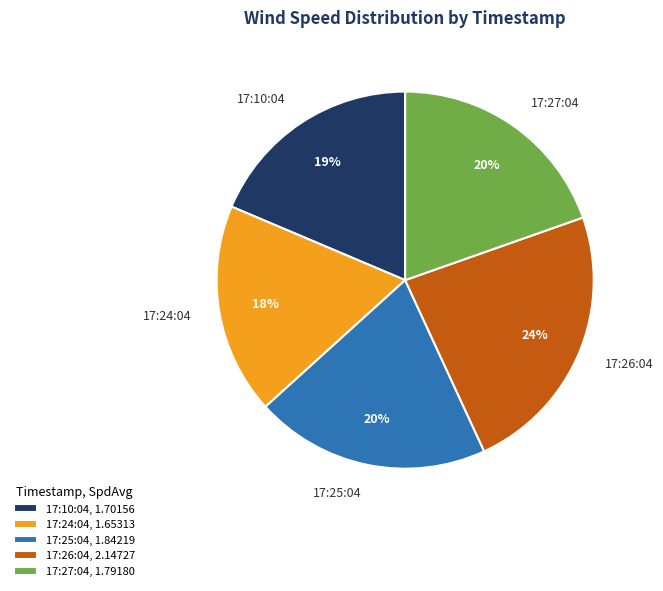

Is there any slice that represents more than half of the pie?

No